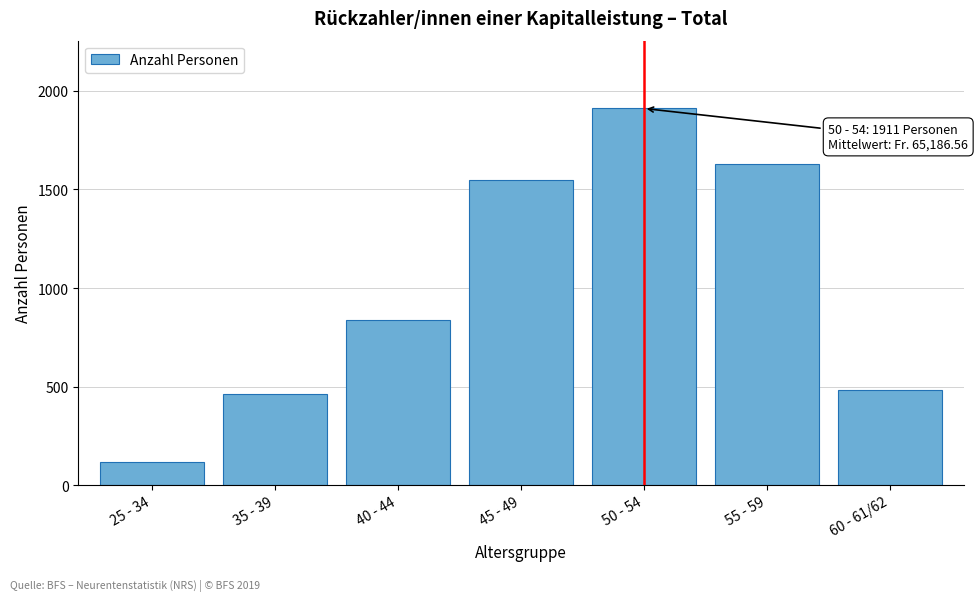

Reading right to left, list all the values displayed in this chart.

483	1630	1911	1548	838	463	119